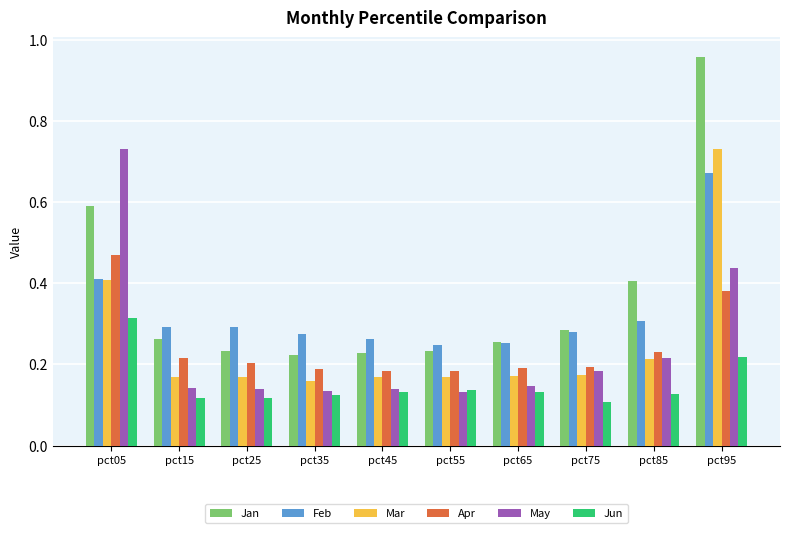

The value of Mar at pct05 is 0.4. True or false?

True